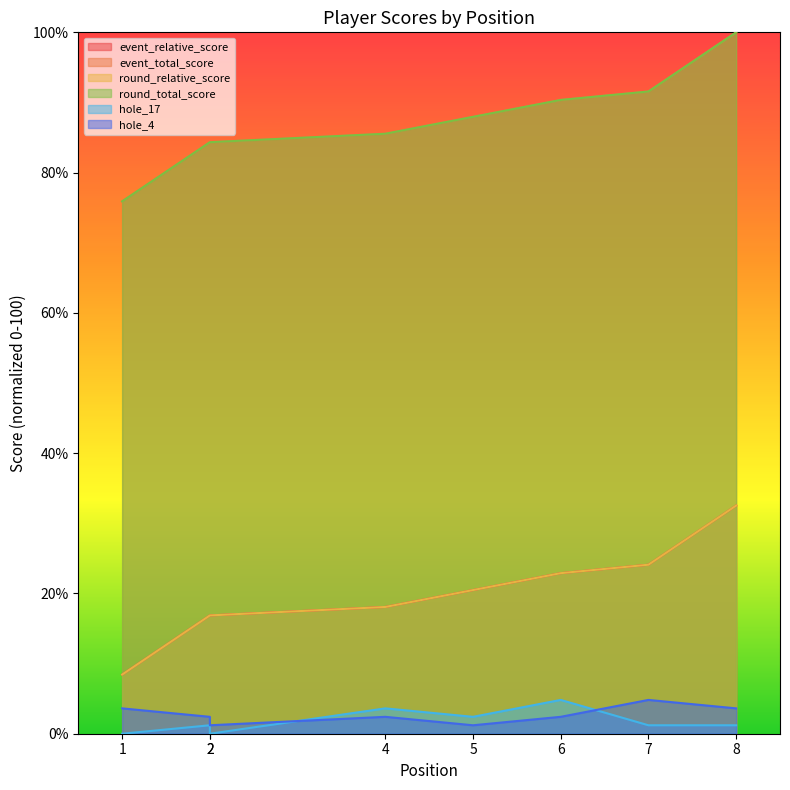

The value of event_total_score at 1 is 121.8. True or false?

False